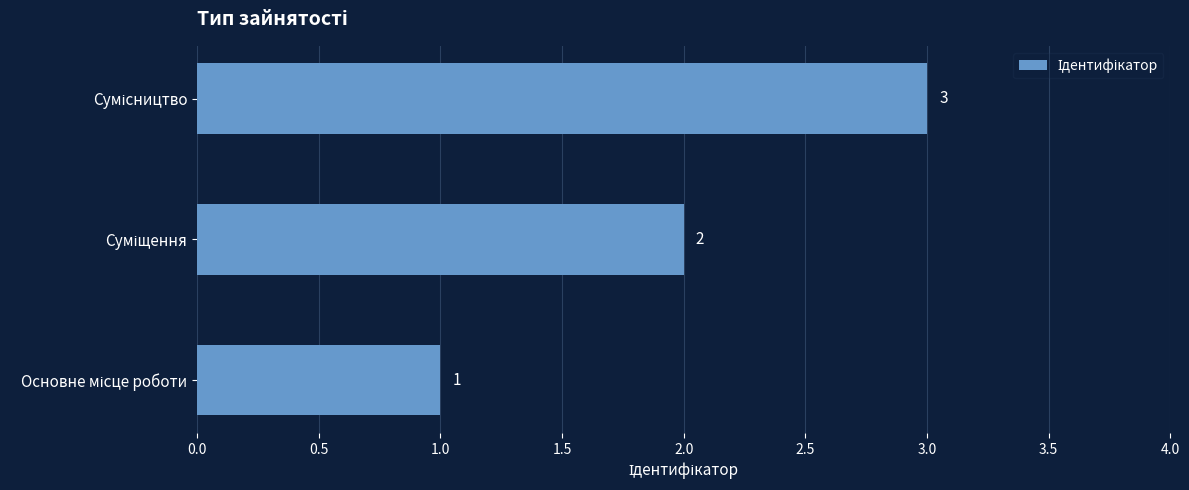

What is the maximum value shown in the chart?

3